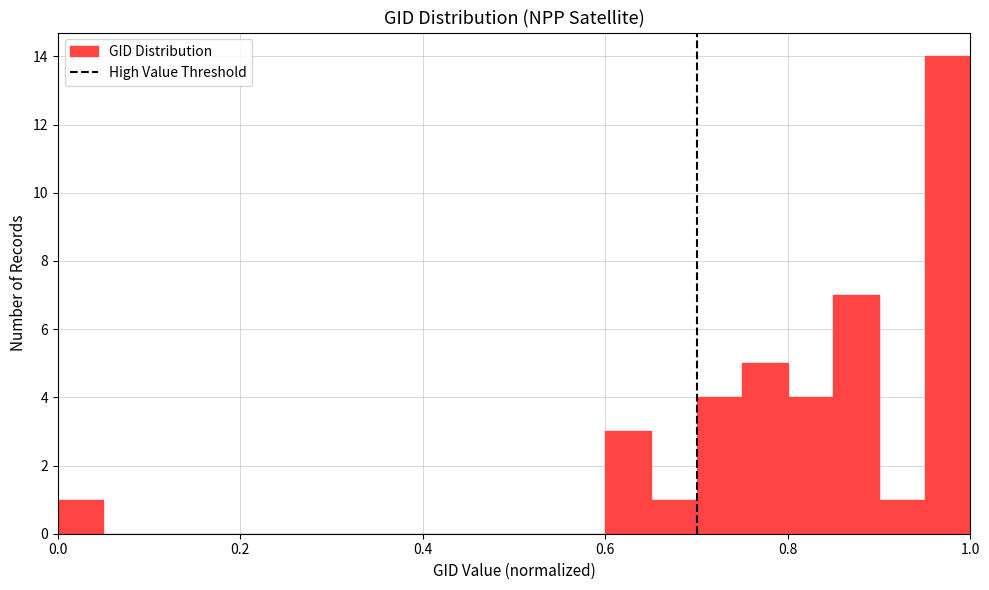

Around what value on the x-axis is the tallest bar? Give the approximate position of its centre, as read against the axis.

0.98